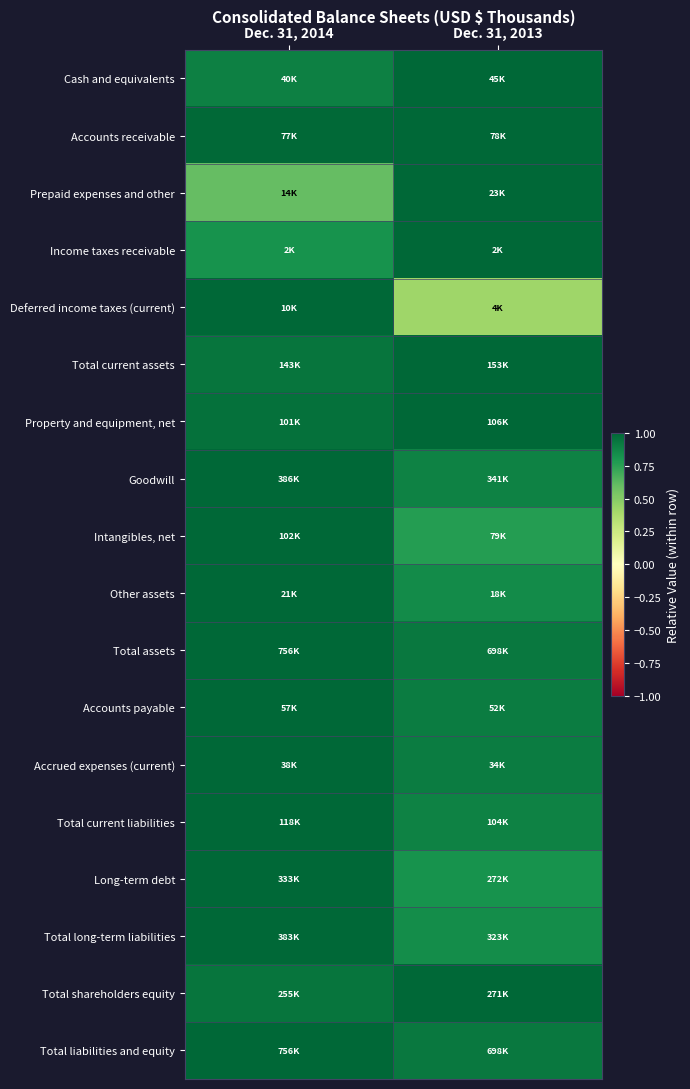

Reading left to right, extract all data points from this chart.

Cash and equivalents: Dec. 31, 2014=0.9	Dec. 31, 2013=1.0
Accounts receivable: Dec. 31, 2014=1.0	Dec. 31, 2013=1.0
Prepaid expenses and other: Dec. 31, 2014=0.6	Dec. 31, 2013=1.0
Income taxes receivable: Dec. 31, 2014=0.8	Dec. 31, 2013=1.0
Deferred income taxes (current): Dec. 31, 2014=1.0	Dec. 31, 2013=0.4
Total current assets: Dec. 31, 2014=0.9	Dec. 31, 2013=1.0
Property and equipment, net: Dec. 31, 2014=1.0	Dec. 31, 2013=1.0
Goodwill: Dec. 31, 2014=1.0	Dec. 31, 2013=0.9
Intangibles, net: Dec. 31, 2014=1.0	Dec. 31, 2013=0.8
Other assets: Dec. 31, 2014=1.0	Dec. 31, 2013=0.8
Total assets: Dec. 31, 2014=1.0	Dec. 31, 2013=0.9
Accounts payable: Dec. 31, 2014=1.0	Dec. 31, 2013=0.9
Accrued expenses (current): Dec. 31, 2014=1.0	Dec. 31, 2013=0.9
Total current liabilities: Dec. 31, 2014=1.0	Dec. 31, 2013=0.9
Long-term debt: Dec. 31, 2014=1.0	Dec. 31, 2013=0.8
Total long-term liabilities: Dec. 31, 2014=1.0	Dec. 31, 2013=0.8
Total shareholders equity: Dec. 31, 2014=0.9	Dec. 31, 2013=1.0
Total liabilities and equity: Dec. 31, 2014=1.0	Dec. 31, 2013=0.9